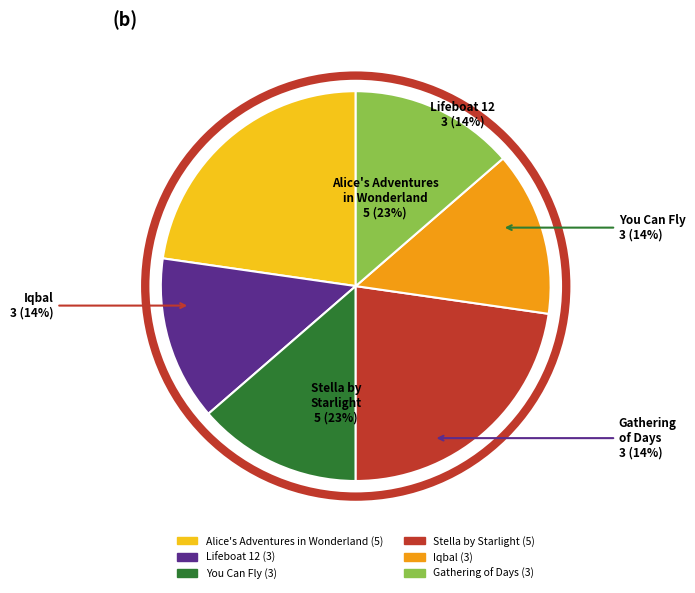

To the nearest percent, what percentage of the pie is You Can Fly?

14%